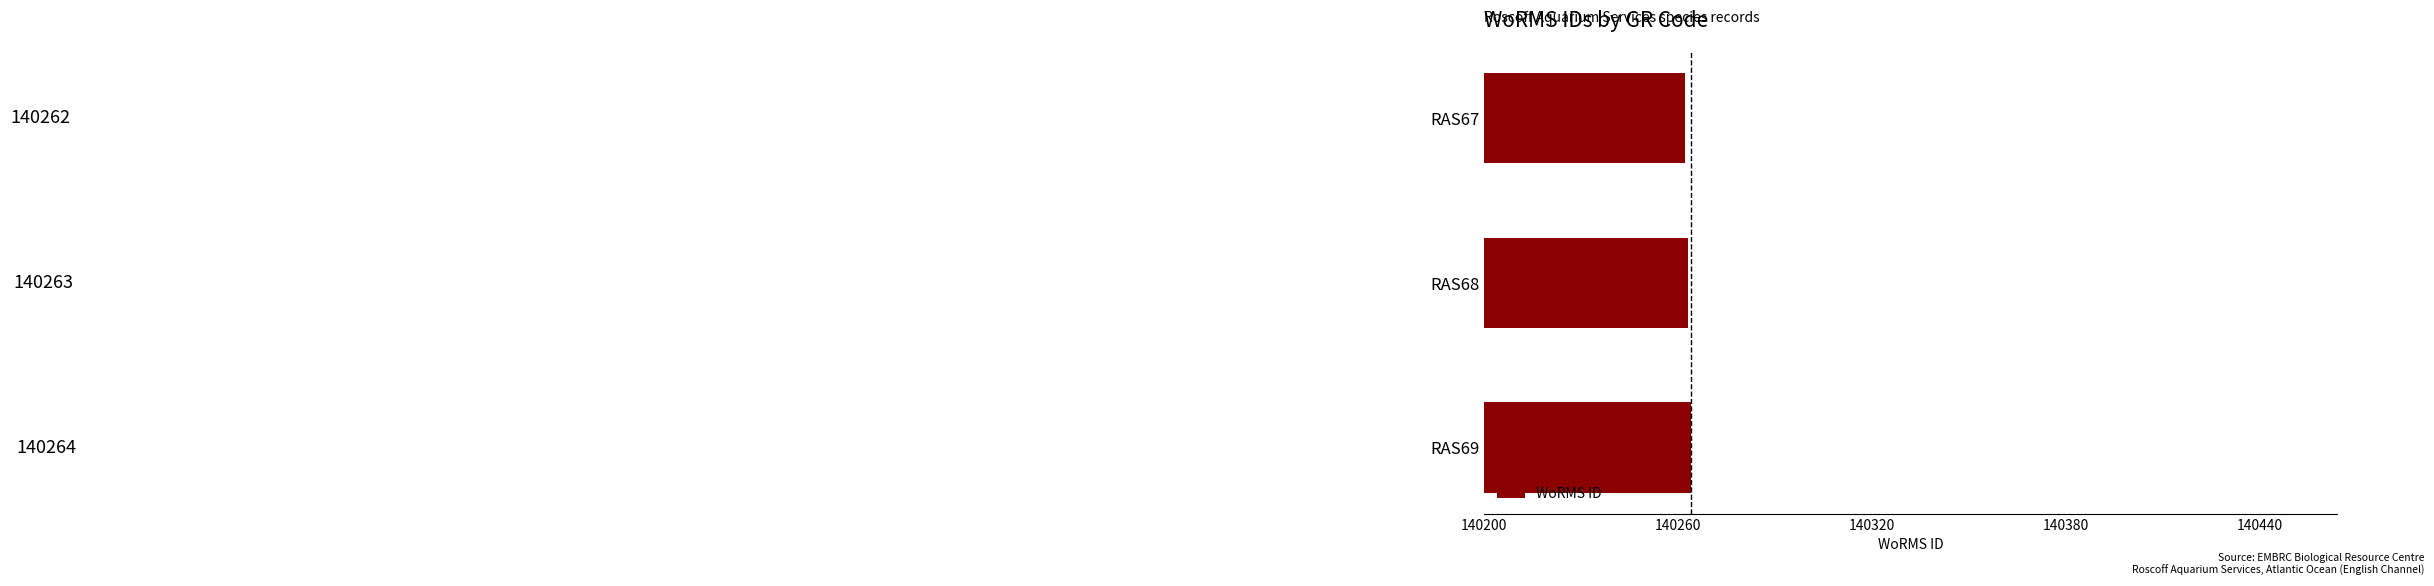

What is the ratio of the value at RAS69 to the value at RAS67?

1.0